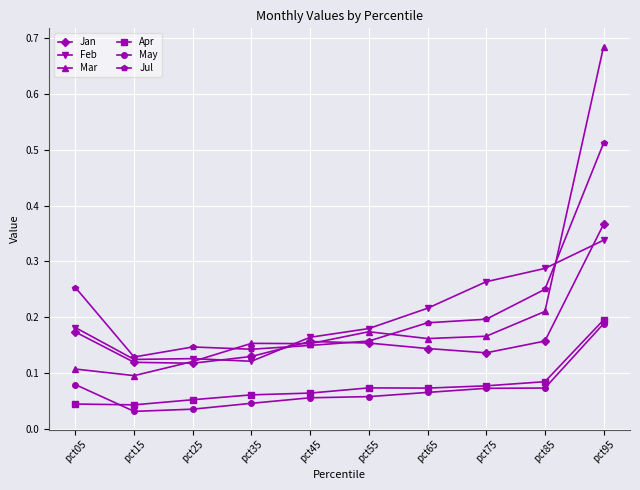

True or false: Jul and Apr intersect in this chart.

False